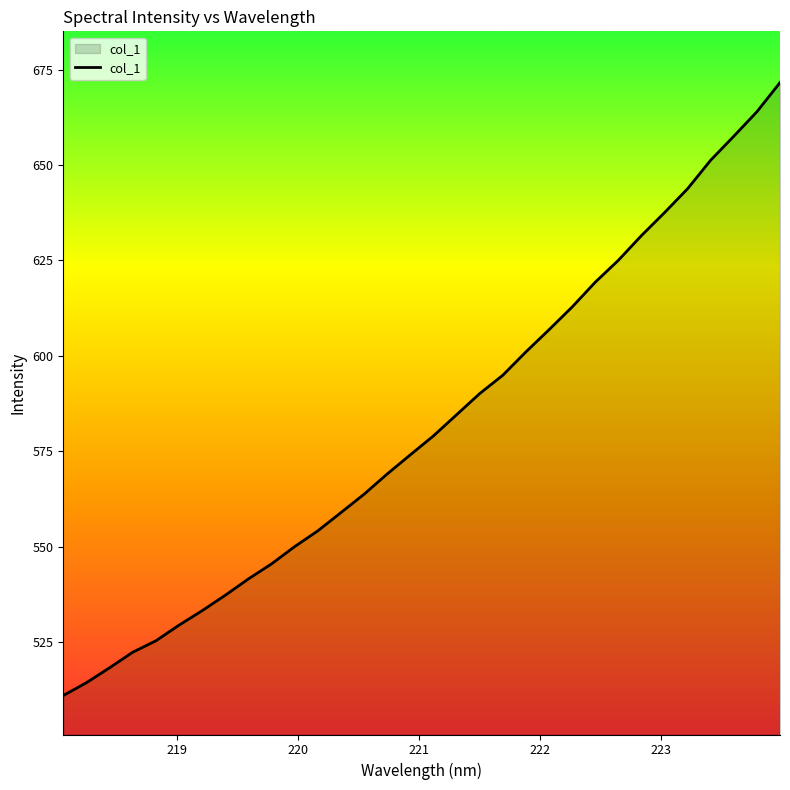

What is the difference between the maximum and minimum values?

160.7